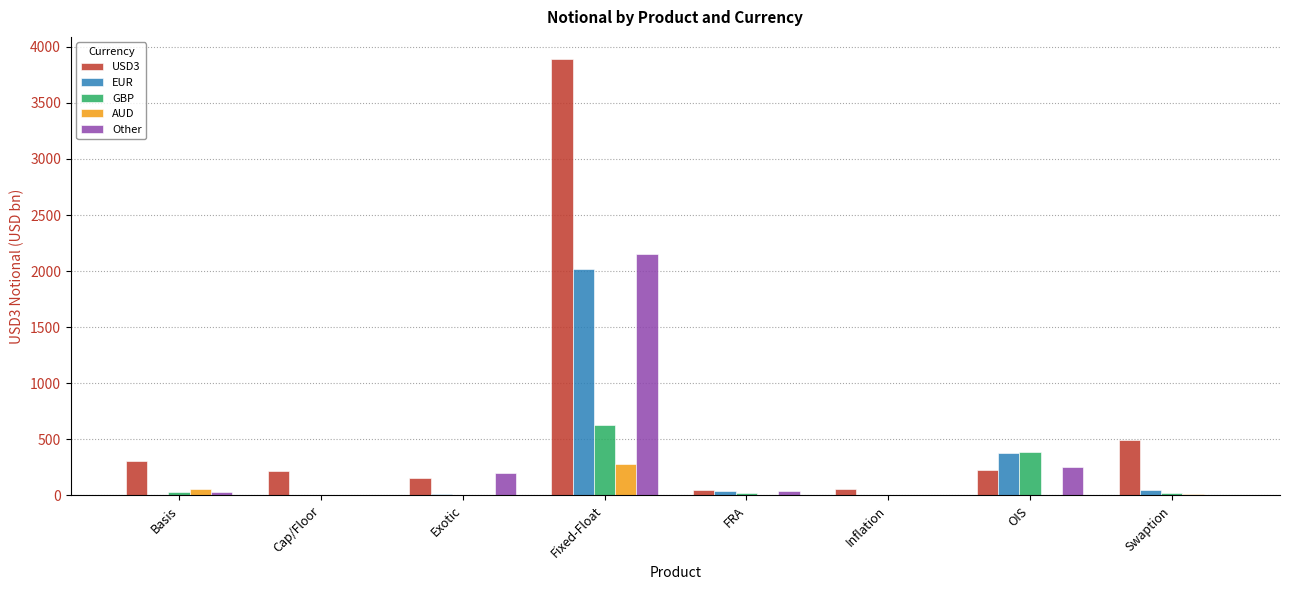

How many groups of bars are there?

8